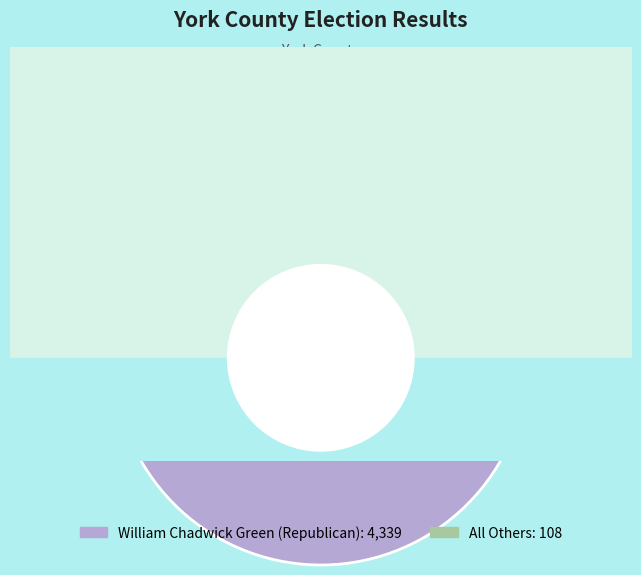

Which slice is the largest?

William Chadwick Green (Republican)